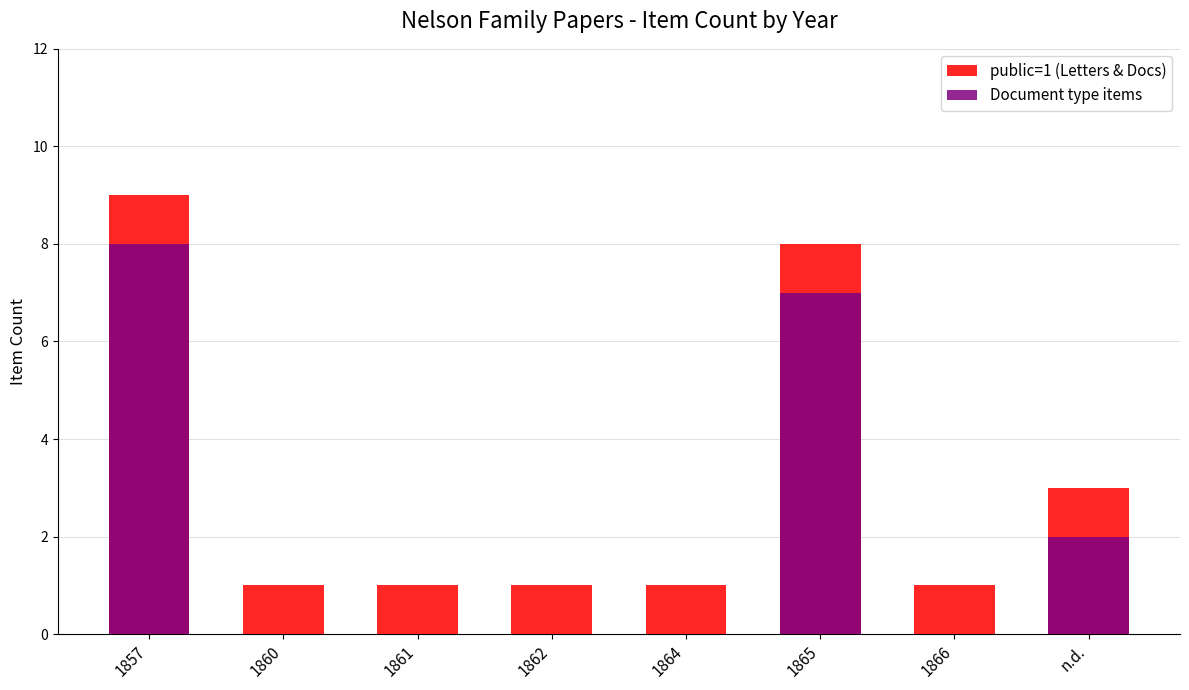

What is the difference between the highest and lowest values at 1864?

1